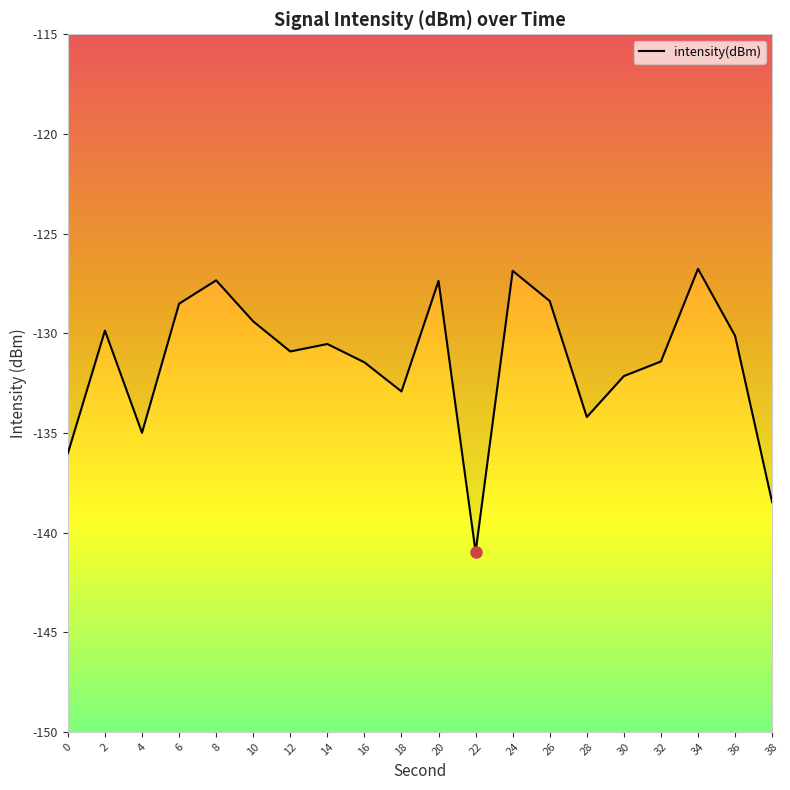

How many series are shown in this chart?

1